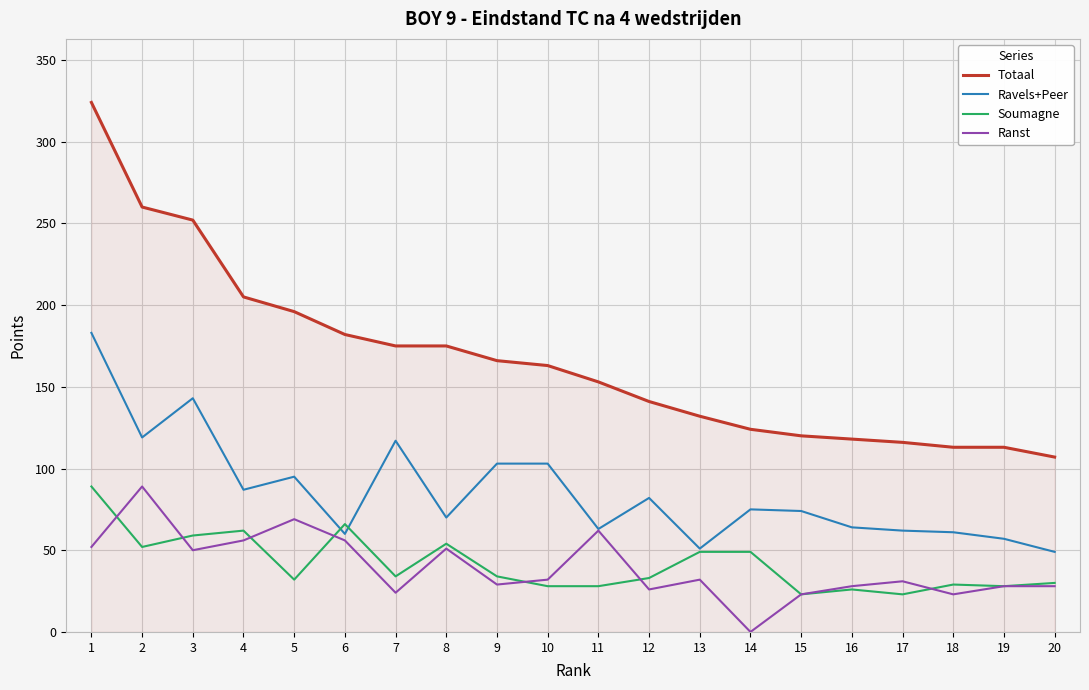

What is the spread (max minus min) of values at 1?

272